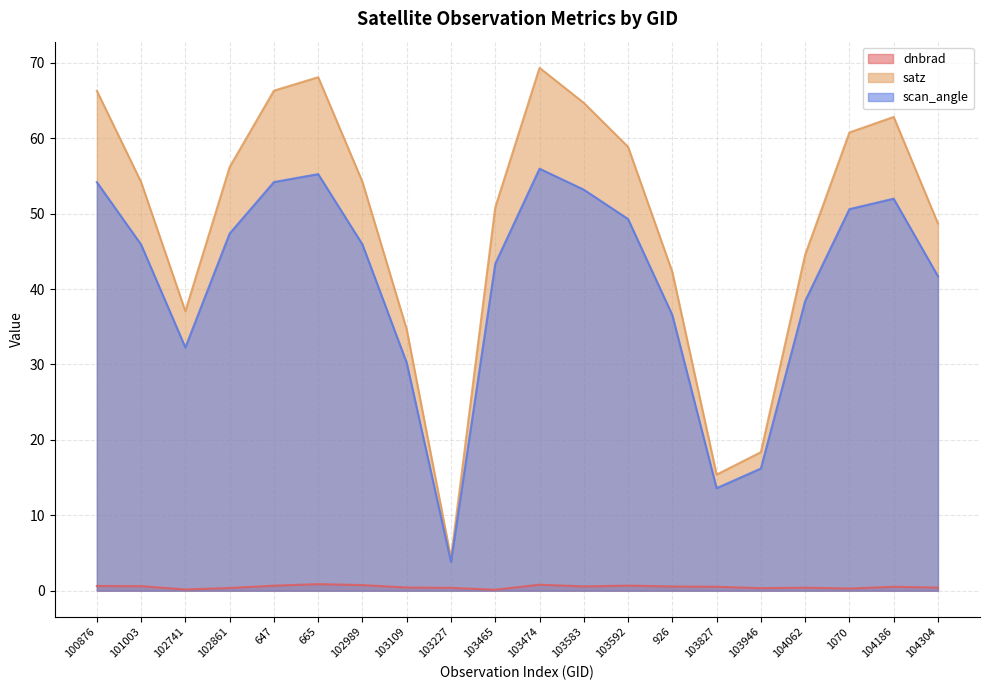

What is the average value of the satz series?

48.9